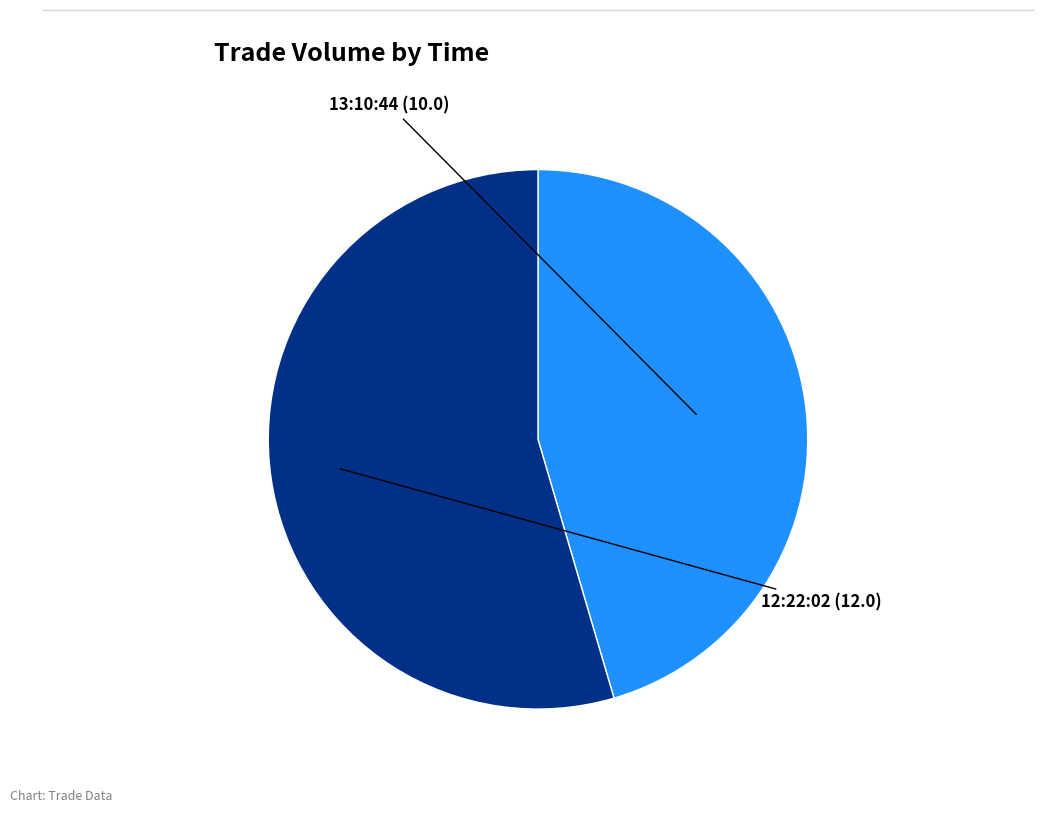

Rank the categories by value from highest to lowest.

12:22:02, 13:10:44